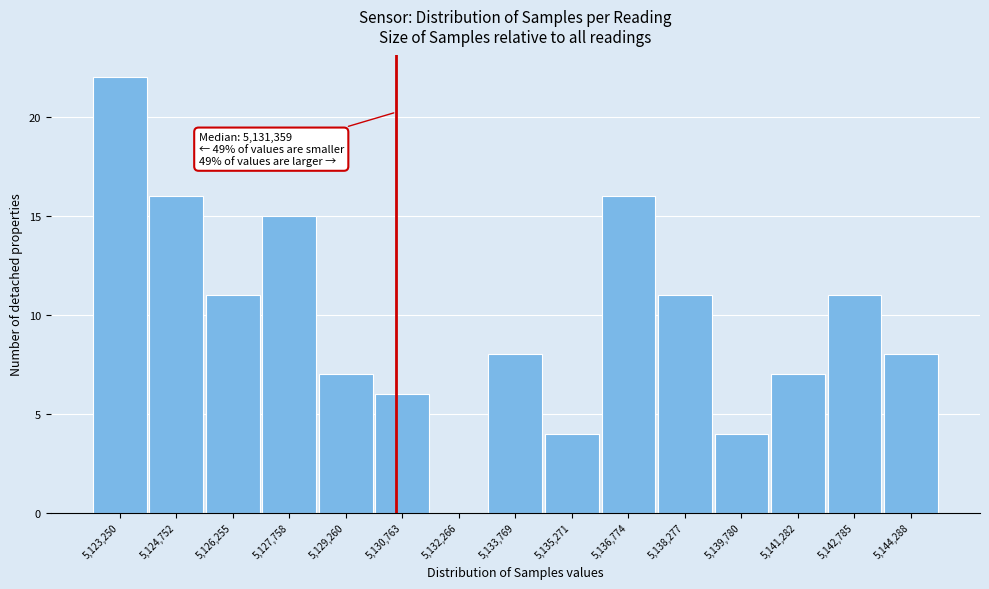

Reading right to left, what are all the values shown in this chart?

5,144,288=8	5,142,785=11	5,141,282=7	5,139,780=4	5,138,277=11	5,136,774=16	5,135,271=4	5,133,769=8	5,132,266=0	5,130,763=6	5,129,260=7	5,127,758=15	5,126,255=11	5,124,752=16	5,123,250=22